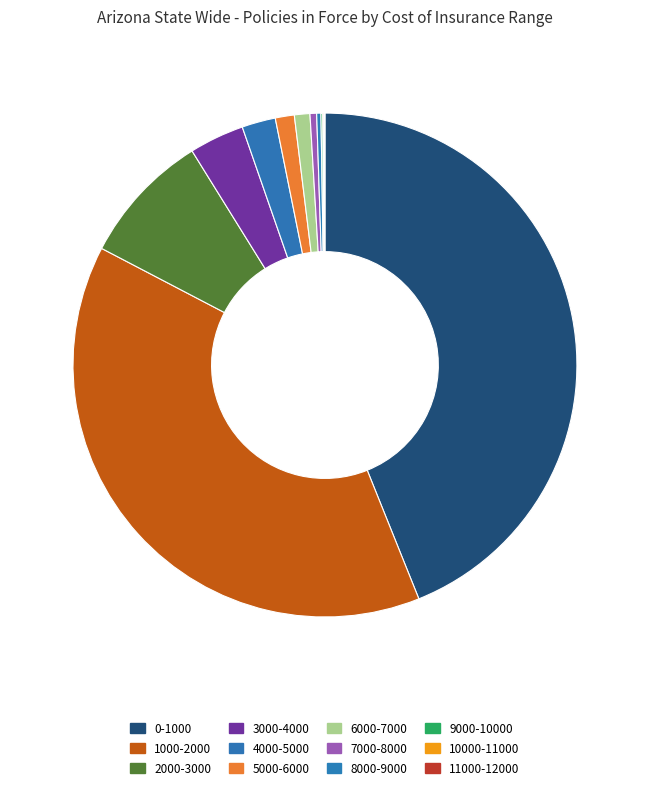

Which slice is the smallest?

11000-12000